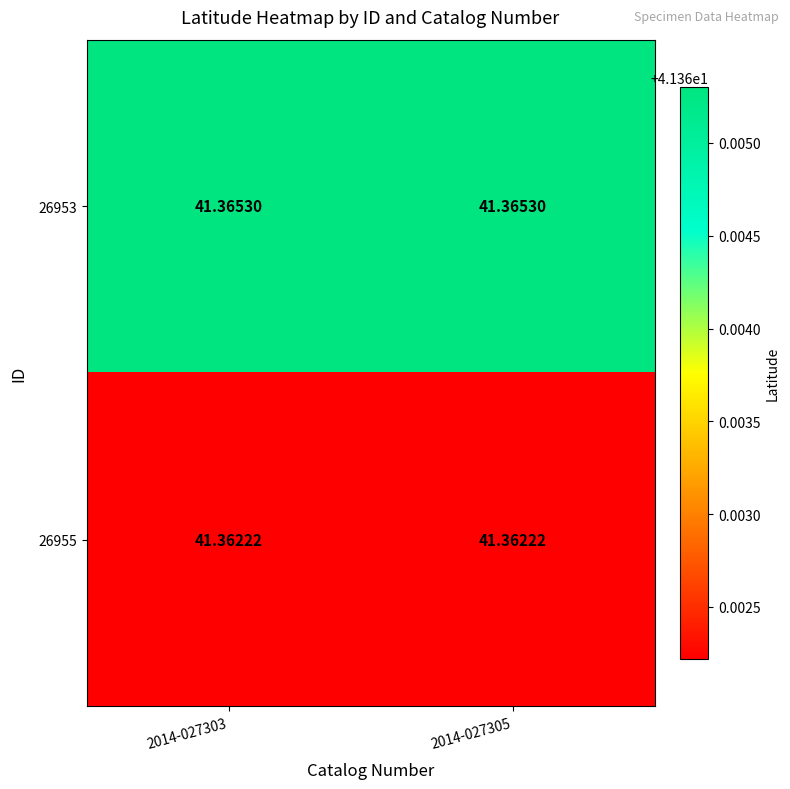

Is the value of 26955 at 2014-027303 greater than the value of 26953 at 2014-027303?

No